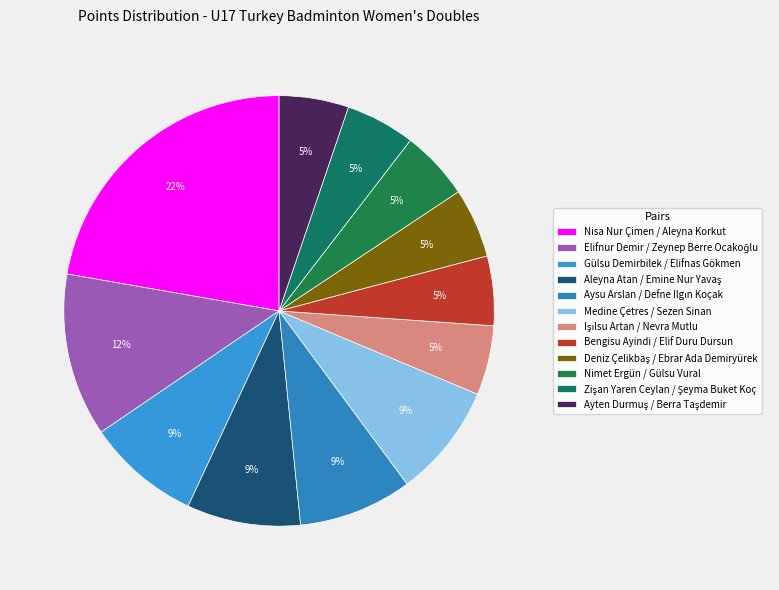

How many segments does this pie chart have?

12